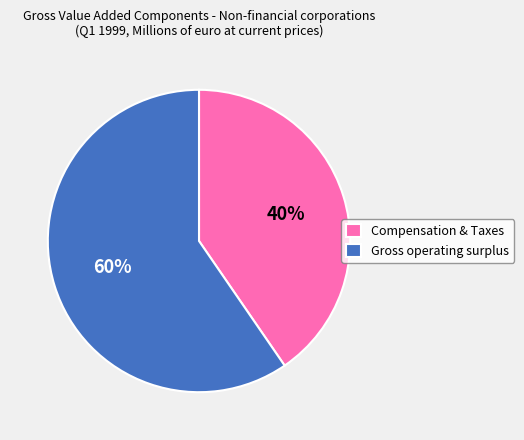

The Gross operating surplus slice represents 27% of the pie. True or false?

False